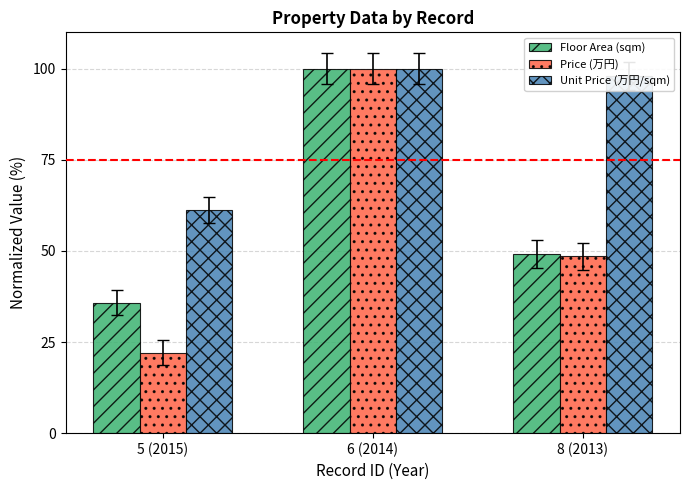

Is the value of Price (万円) at 5 (2015) greater than the value of Floor Area (sqm) at 6 (2014)?

No